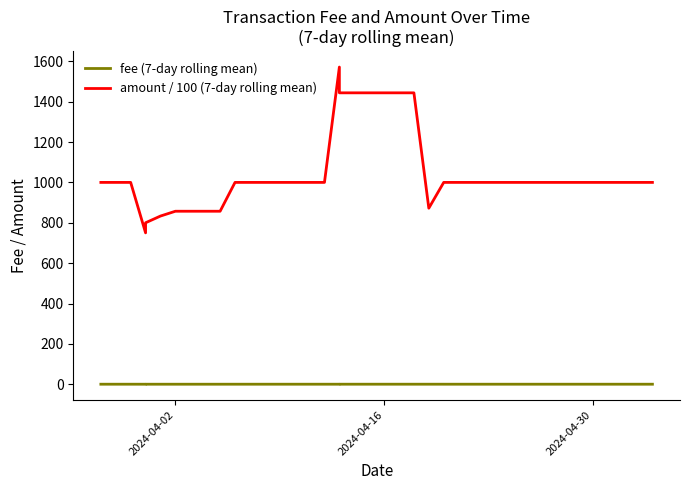

Is the value of amount / 100 (7-day rolling mean) at 3 greater than the value of fee (7-day rolling mean) at 4?

Yes